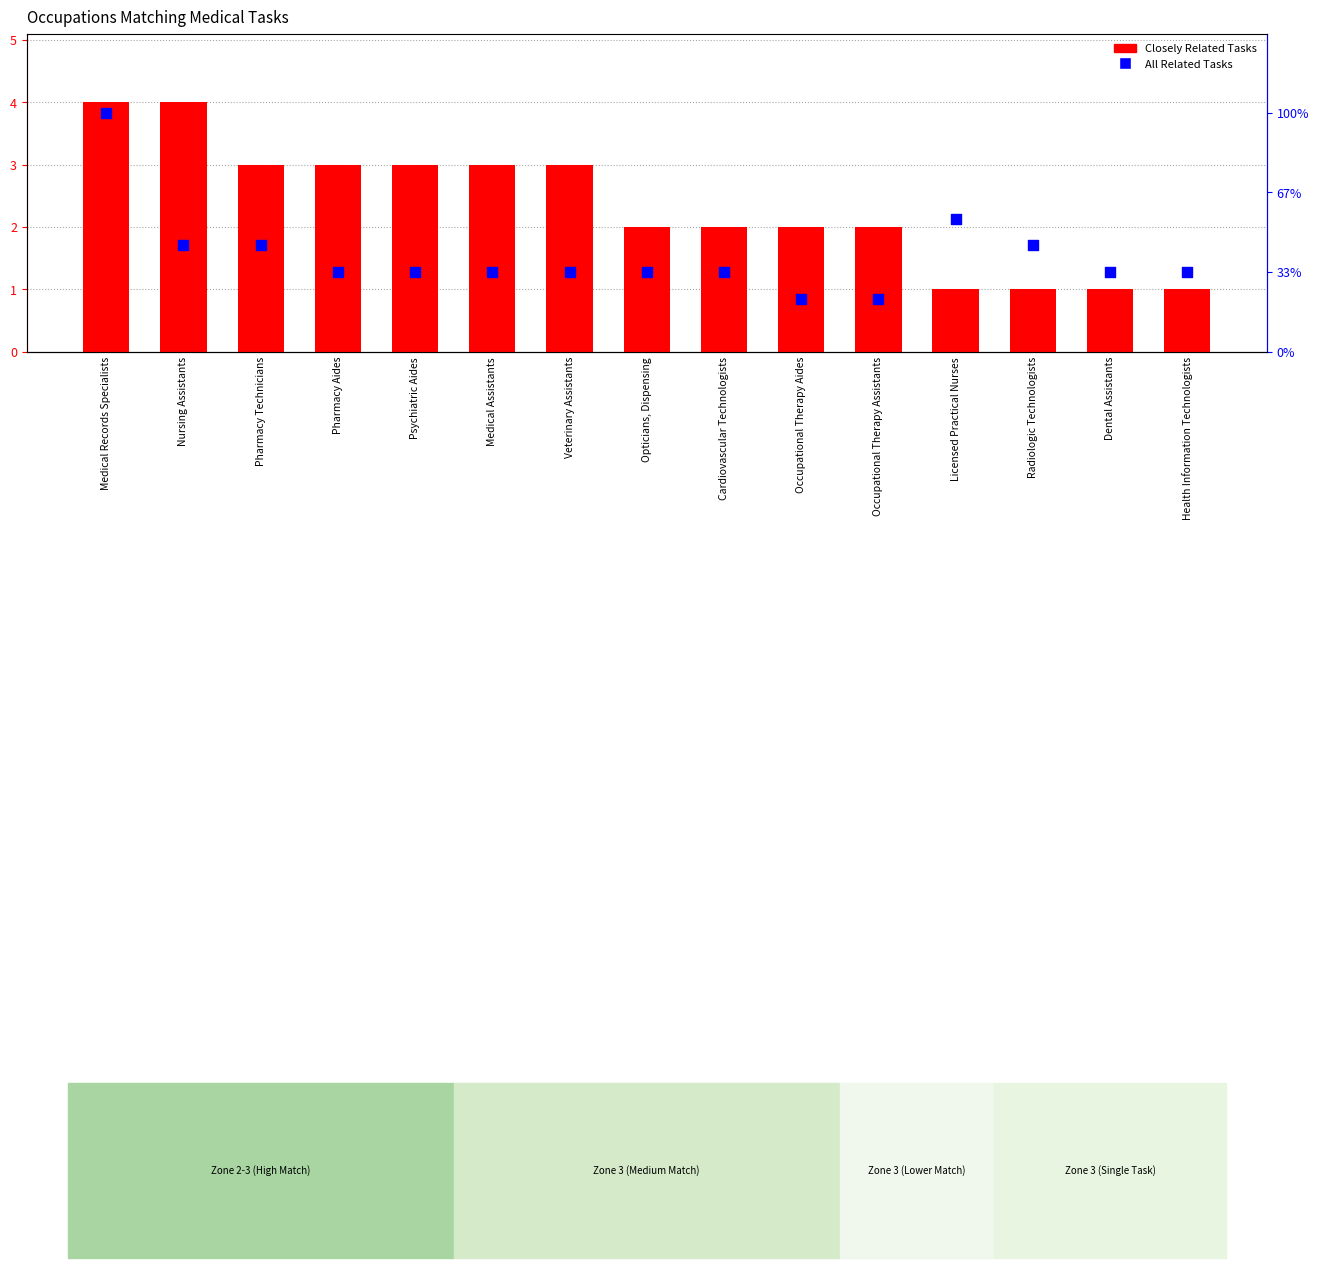

What are all the series names shown in the legend?

Closely Related Tasks, All Related Tasks